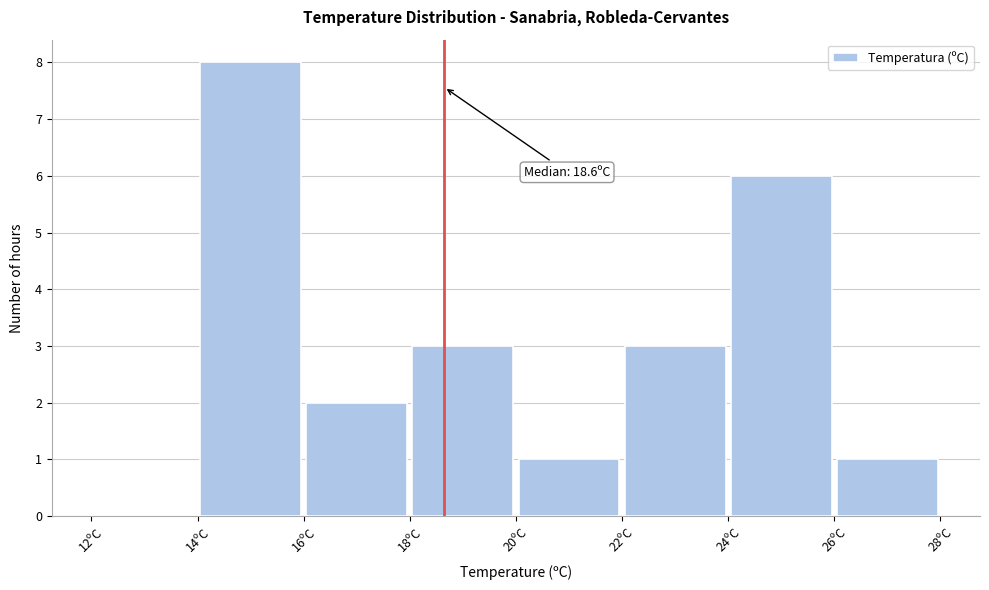

Over which range of the x-axis is the bar tallest?

14 to 16